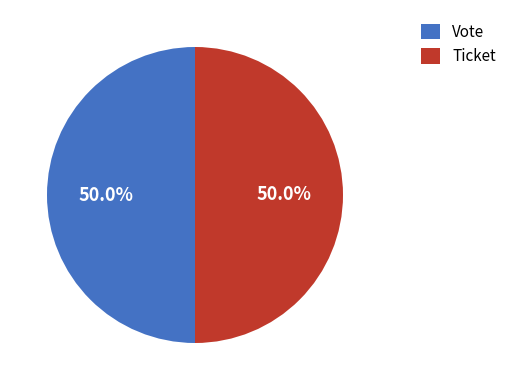

What percentage do Ticket and Vote together represent?

100.0%